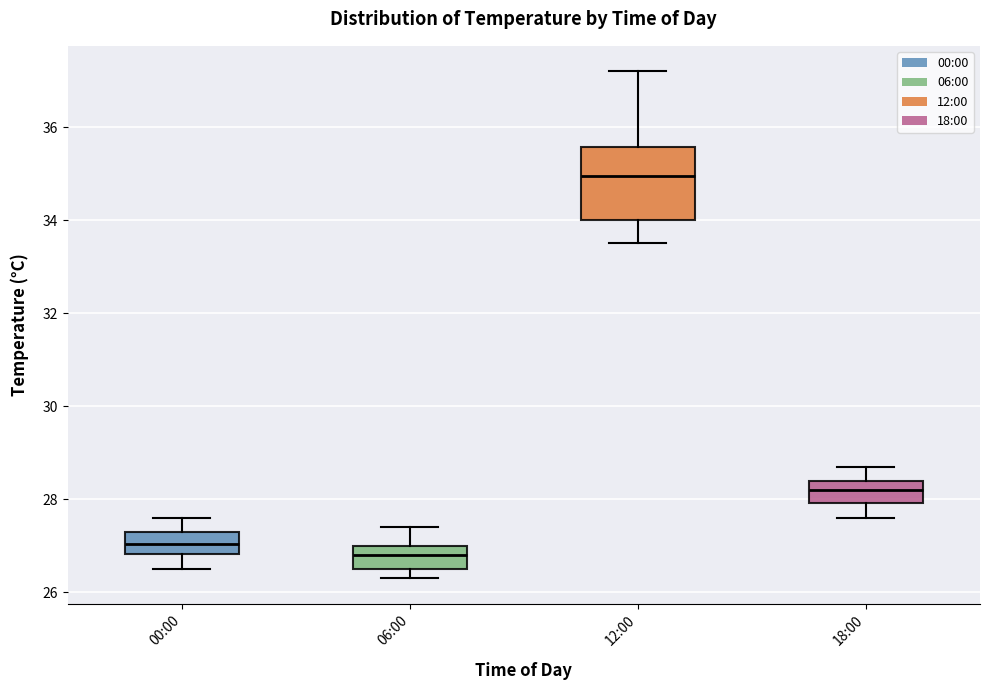

Comparing the boxes themselves (not the whiskers), which one is the tallest?

12:00